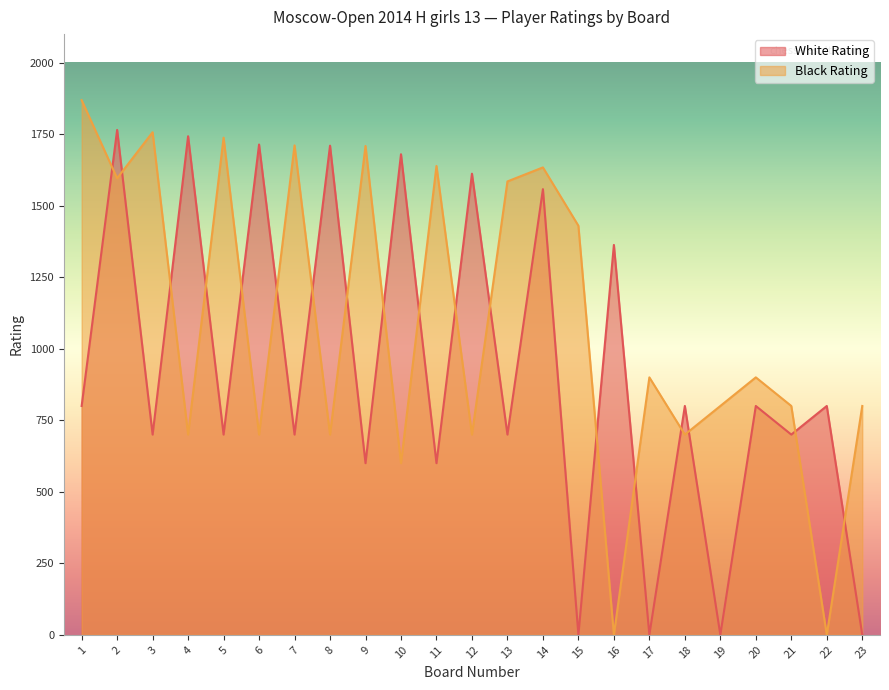

What is the sum of all Black Rating values?

24968